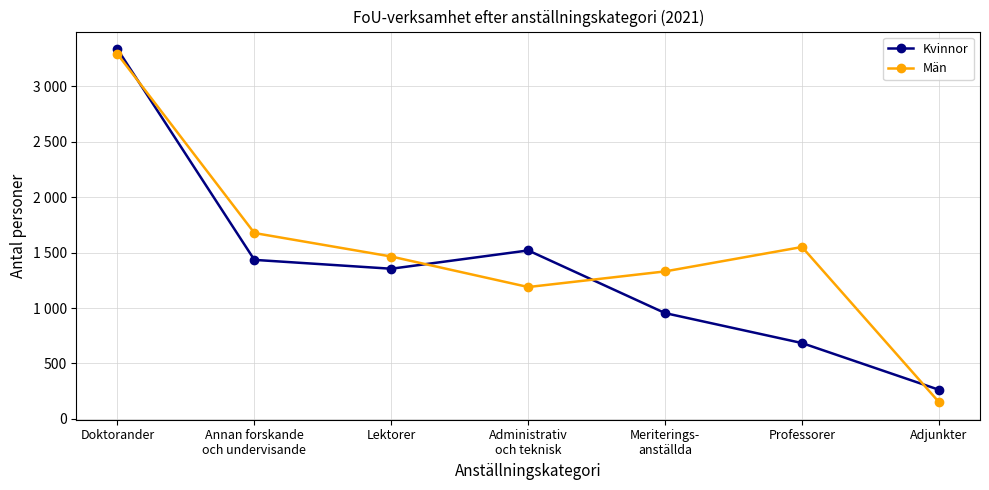

Is it true that Kvinnor equals 954 at Meriterings-
anställda?

True